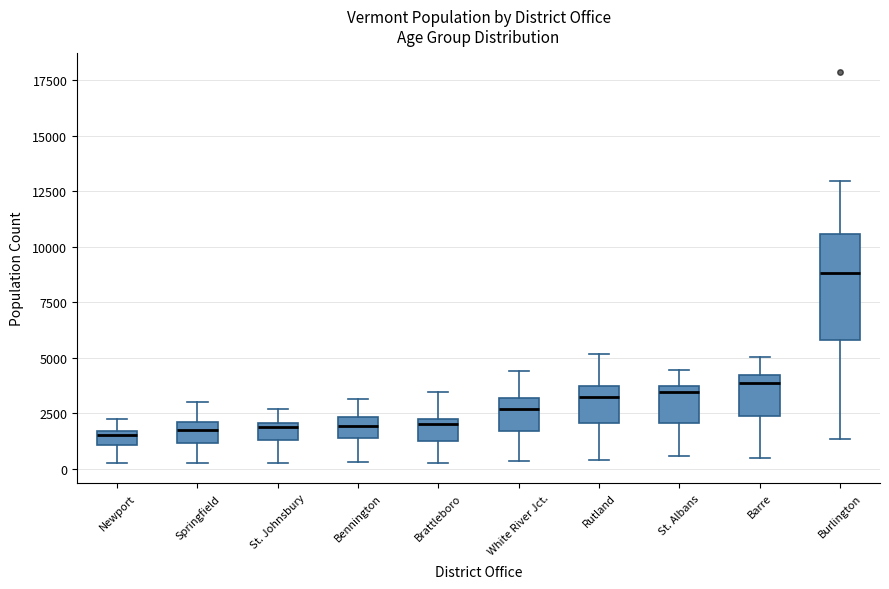

Which box has the highest median line?

Burlington